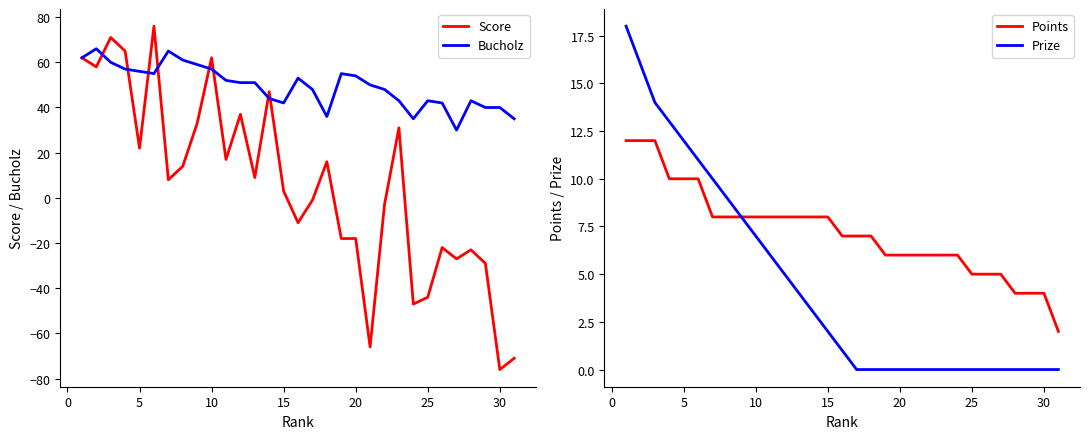

Is it true that Bucholz equals 43 at 25?

True